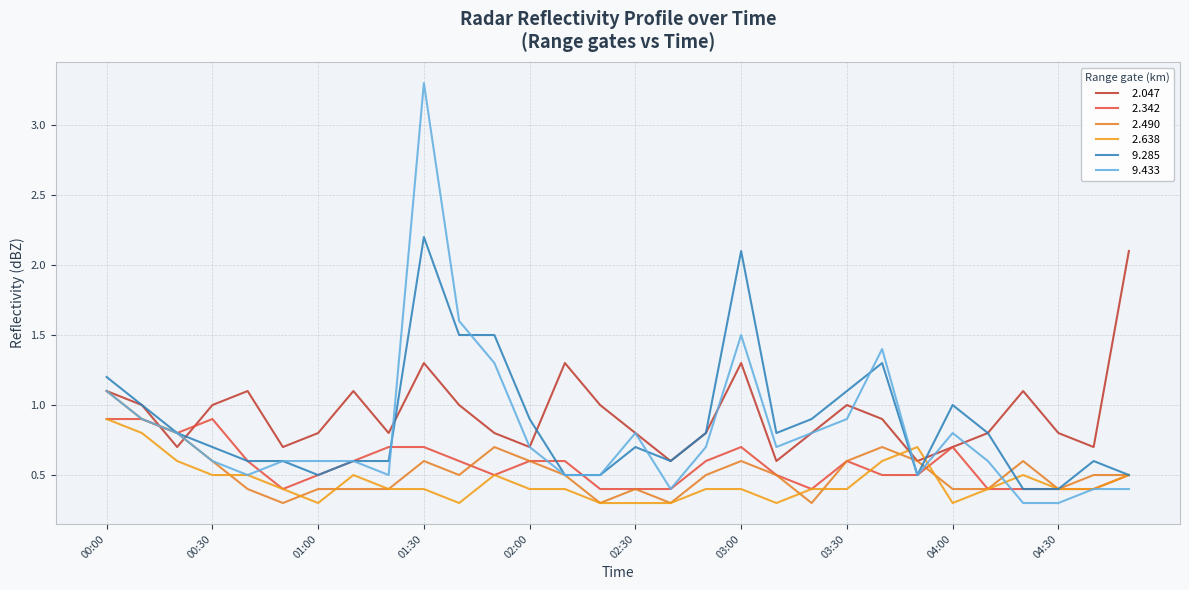

Is it true that   9.433 equals 0.5 at 2007/01/26 02:20?

True